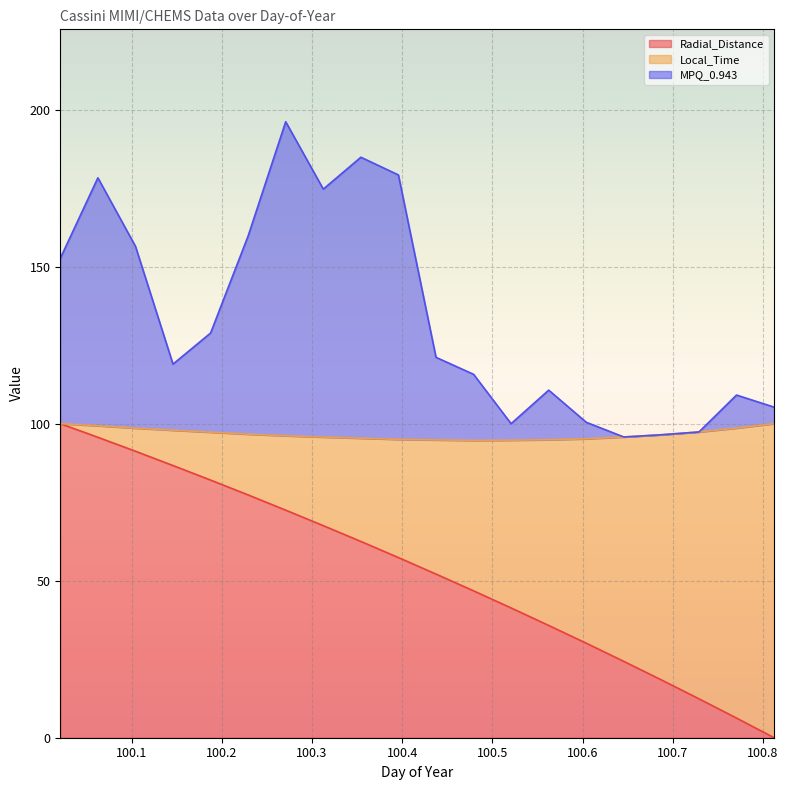

What is the highest value of the Radial_Distance series?

100.0